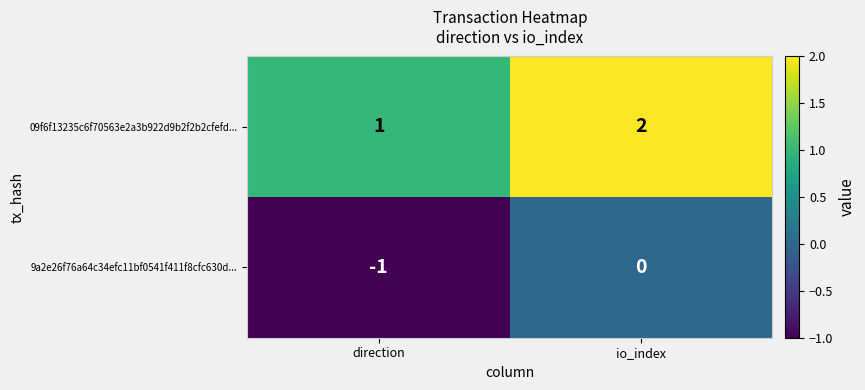

What is the sum of the 09f6f13235c6f70563e2a3b922d9b2f2b2cfefd... values at io_index and direction?

3